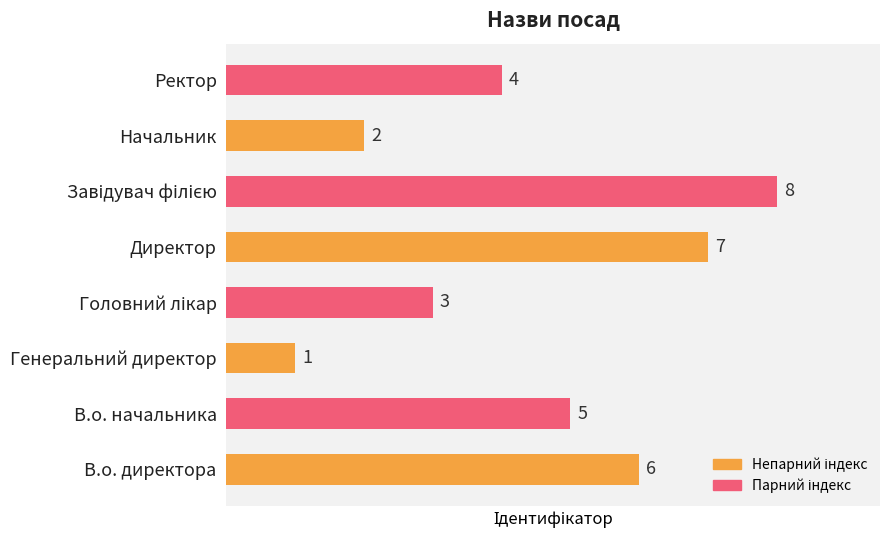

Reading bottom to top, list all the values displayed in this chart.

6	5	1	3	7	8	2	4